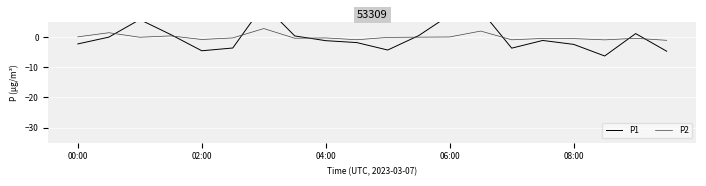

List the series in order of their peak value, highest first.

P1, P2